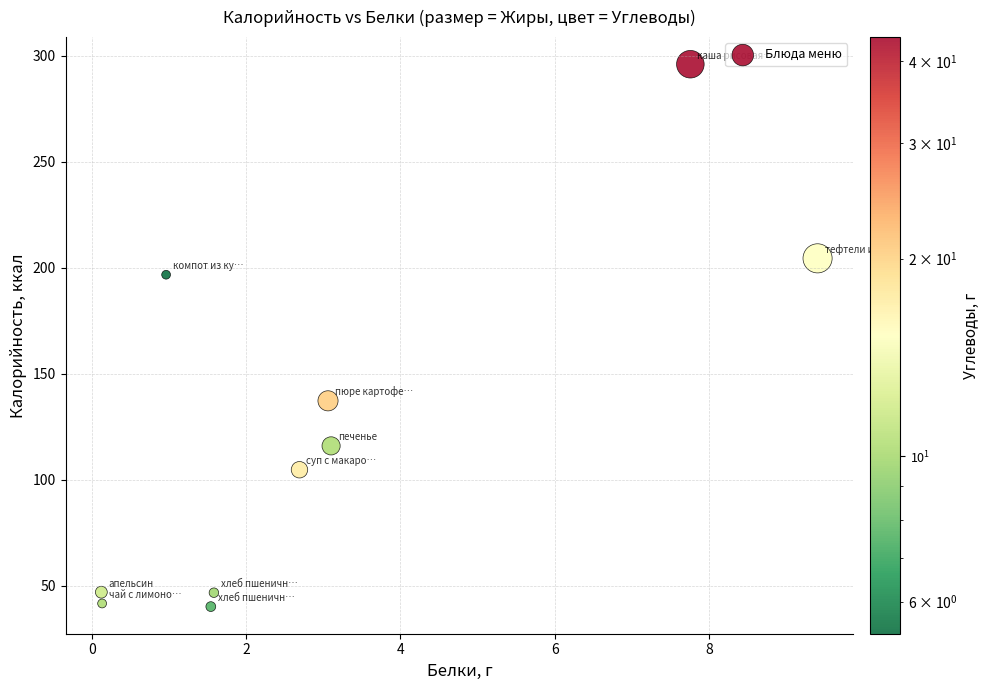

What is the range of Y values (max minus min)?

255.8